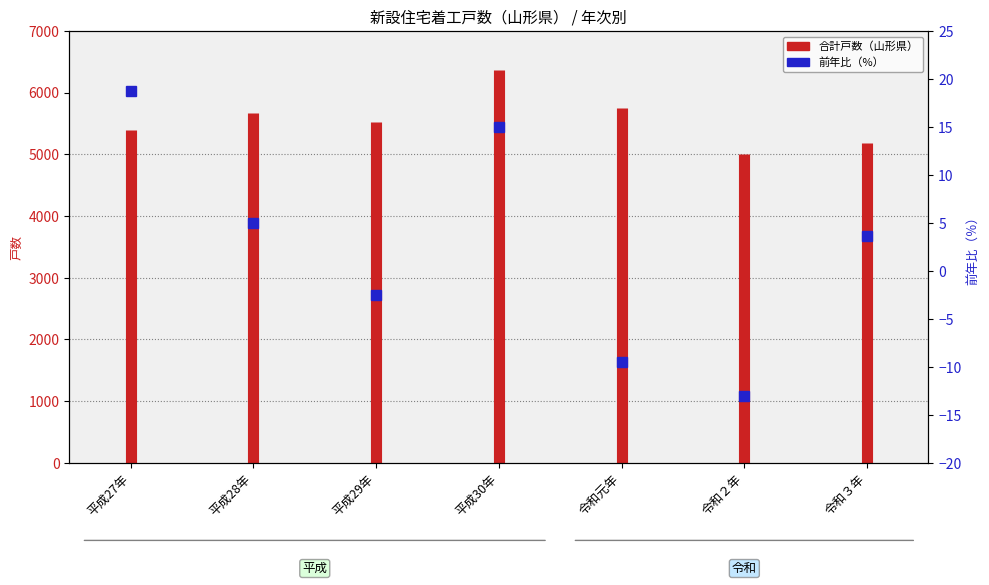

What position from the right is 平成28年?

6